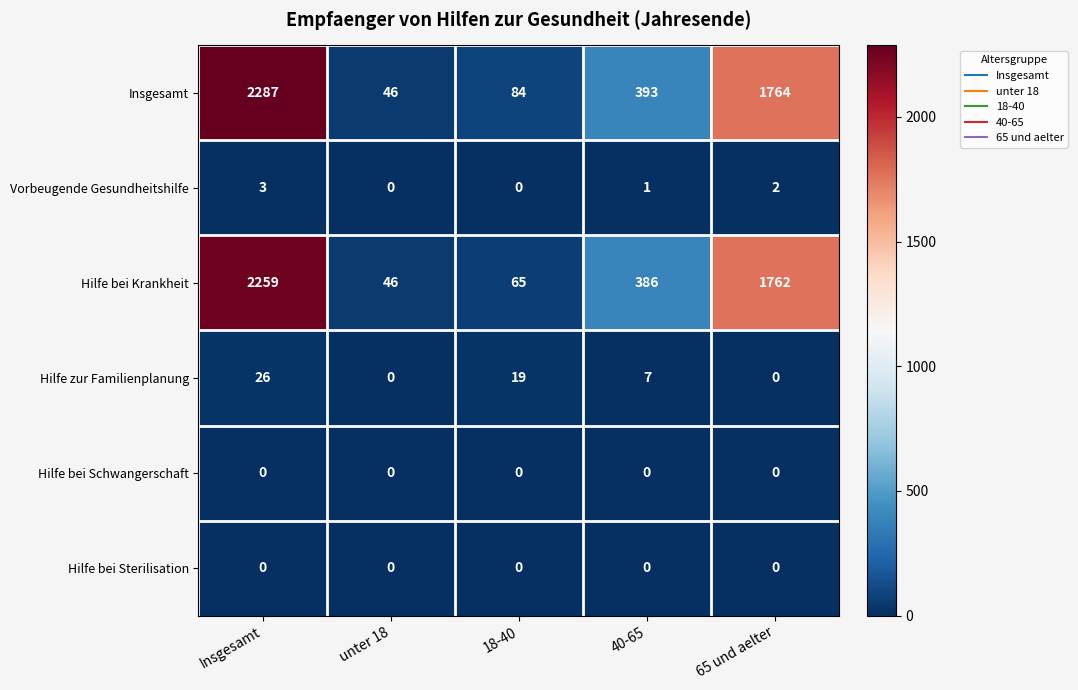

Reading left to right, what are all the values shown in this chart?

Insgesamt: 2287	46	84	393	1764
Vorbeugende Gesundheitshilfe: 3	0	0	1	2
Hilfe bei Krankheit: 2259	46	65	386	1762
Hilfe zur Familienplanung: 26	0	19	7	0
Hilfe bei Schwangerschaft: 0	0	0	0	0
Hilfe bei Sterilisation: 0	0	0	0	0